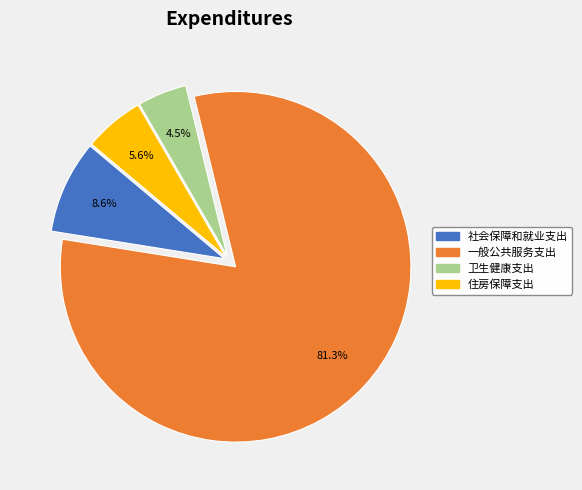

Does 一般公共服务支出 account for over 50% of the chart?

Yes